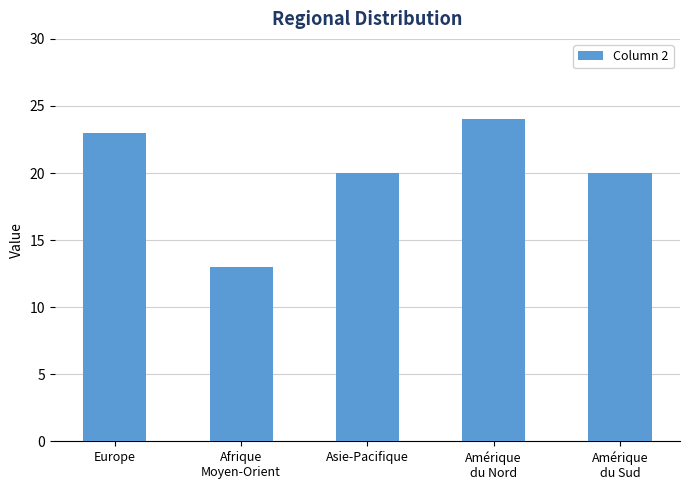

True or false: the data shows 29 at Asie-Pacifique.

False